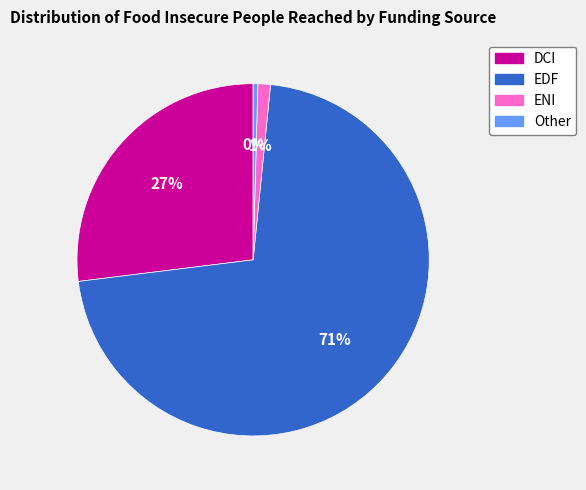

Between ENI and EDF, which is larger?

EDF